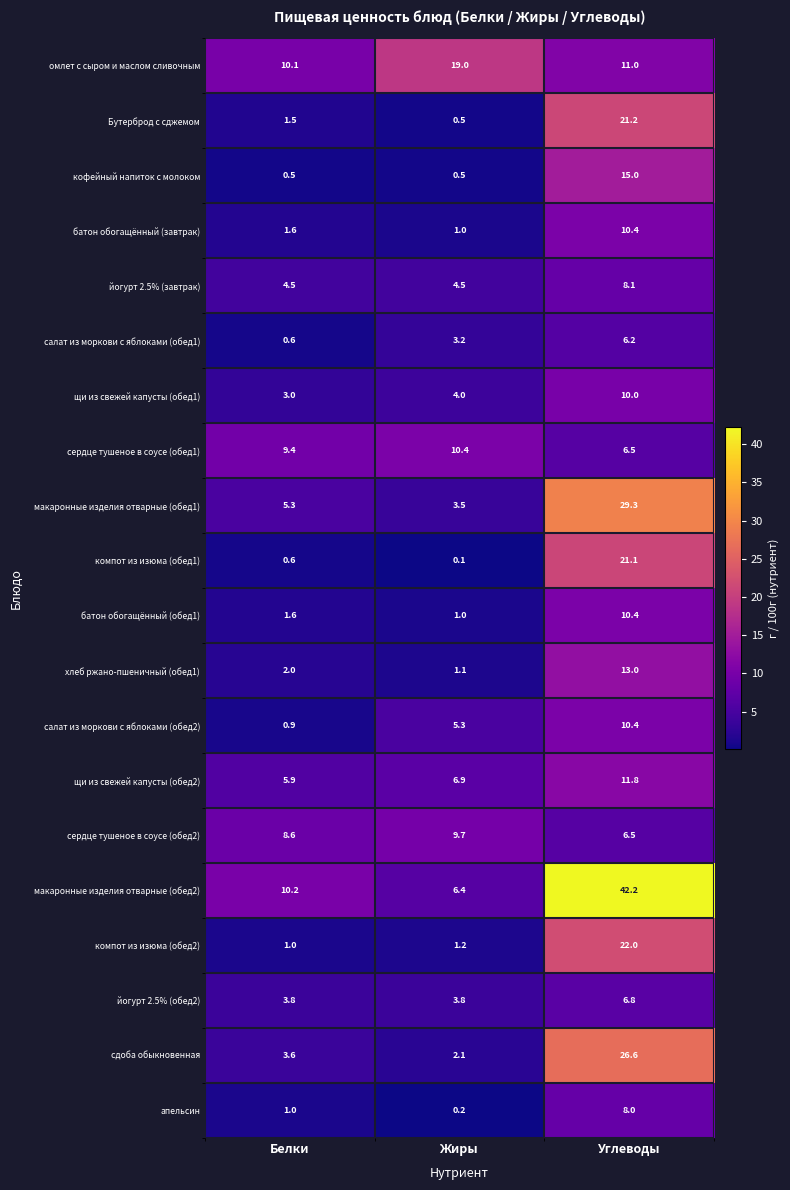

List the labels in order of компот из изюма (обед2) value, smallest first.

Белки, Жиры, Углеводы